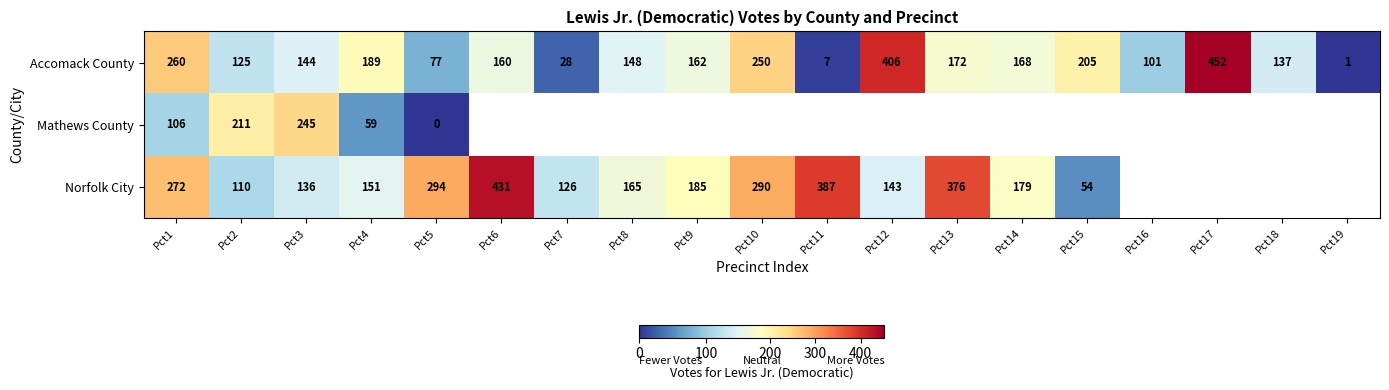

At which label does Accomack County reach its peak?

Pct17